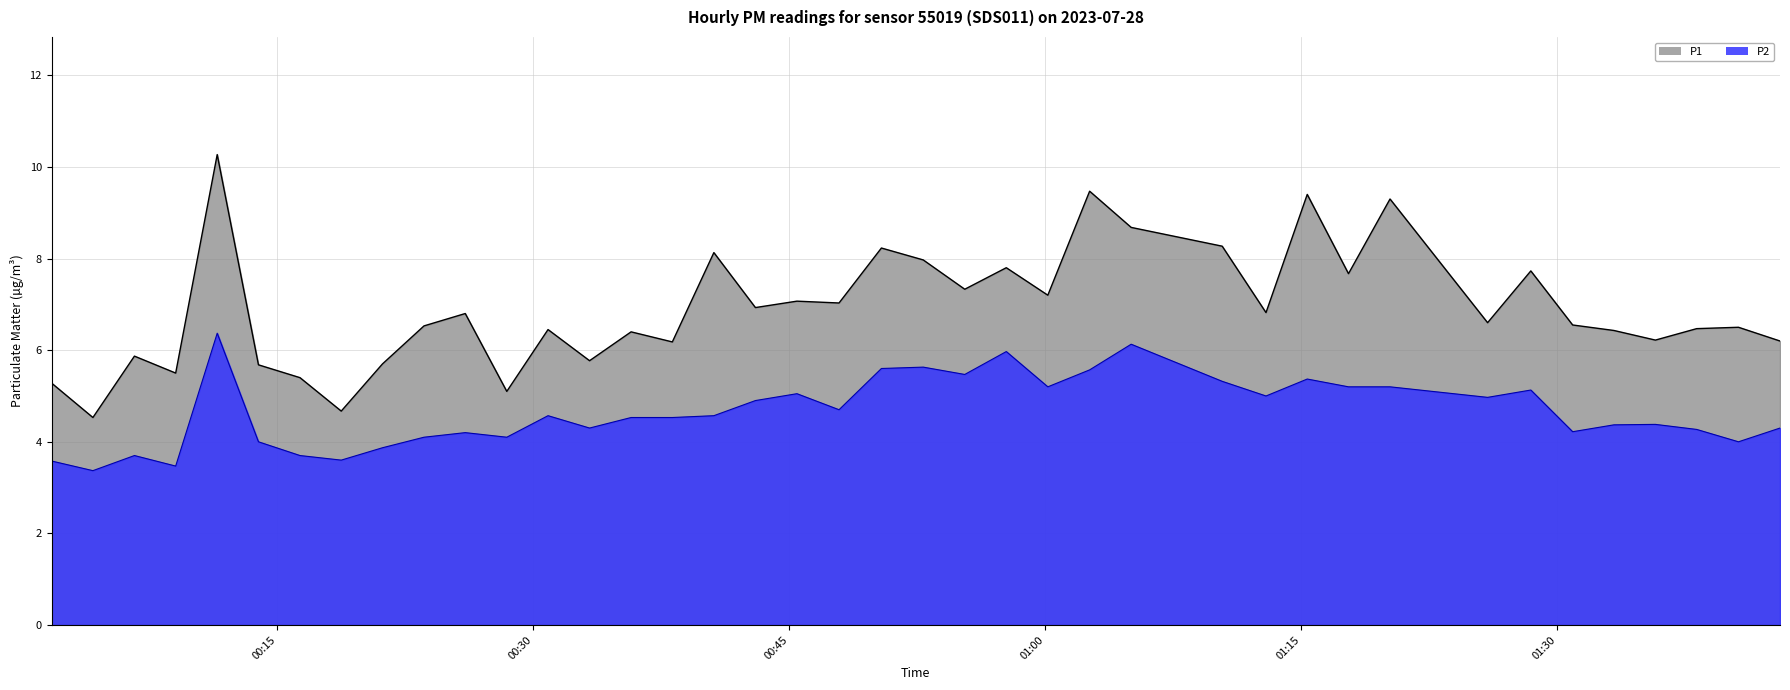

The P2 series shows 6.9 at 36. True or false?

False